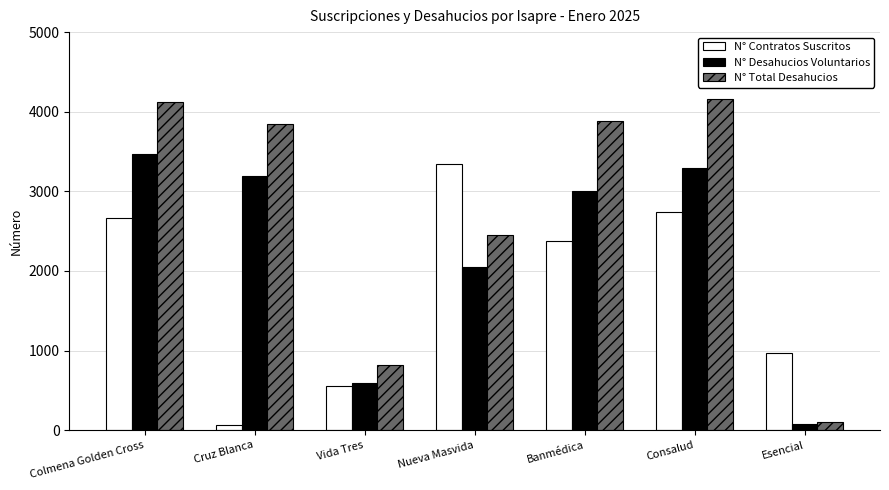

Does the chart contain any negative values?

No